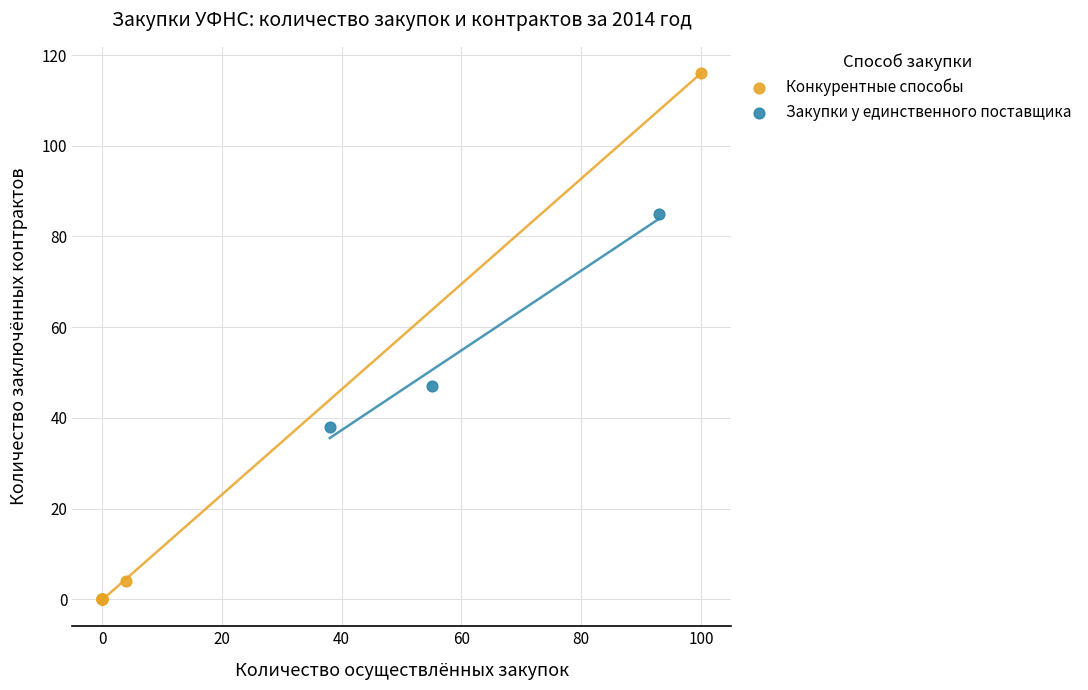

Which series has the largest Y range (max minus min)?

Конкурентные способы